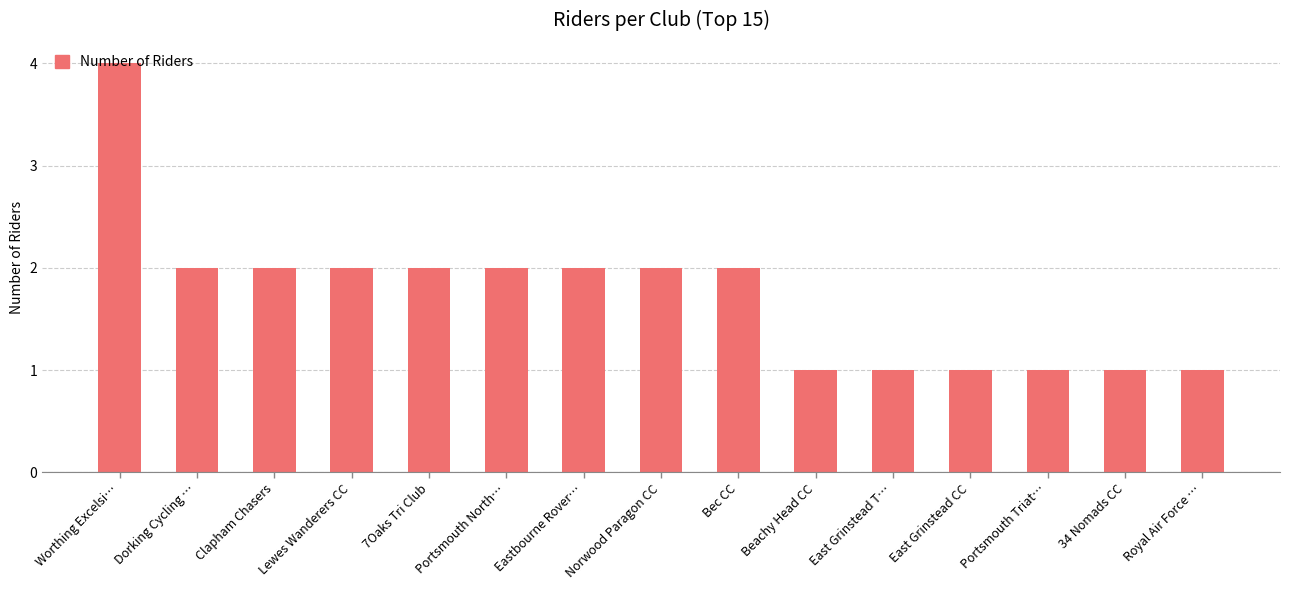

True or false: the data shows 1 at Norwood Paragon CC.

False